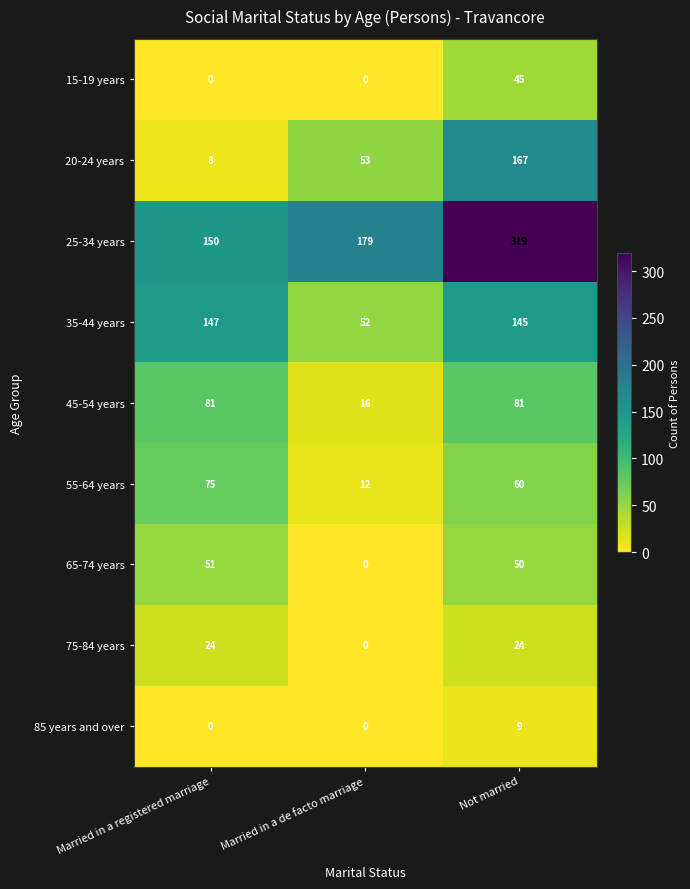

The 25-34 years series shows 101 at Married in a registered marriage. True or false?

False